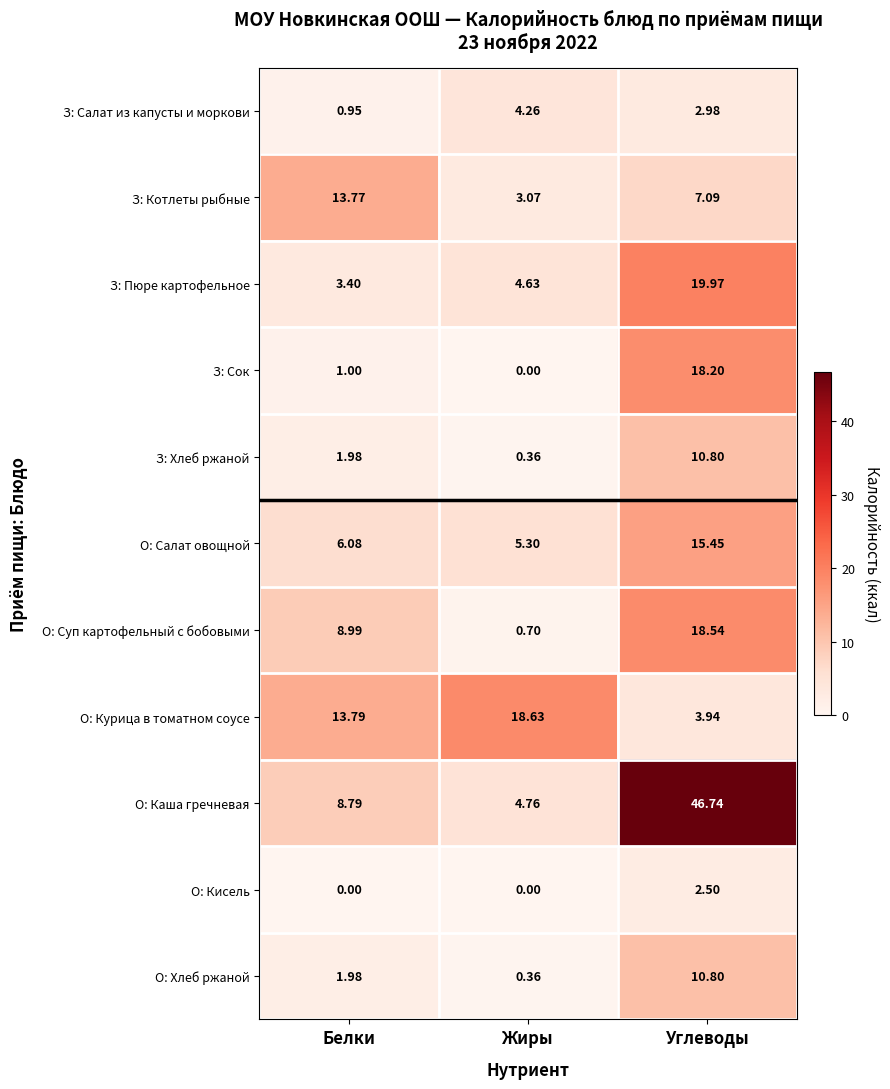

At which label does З: Хлеб ржаной first exceed 1?

Белки